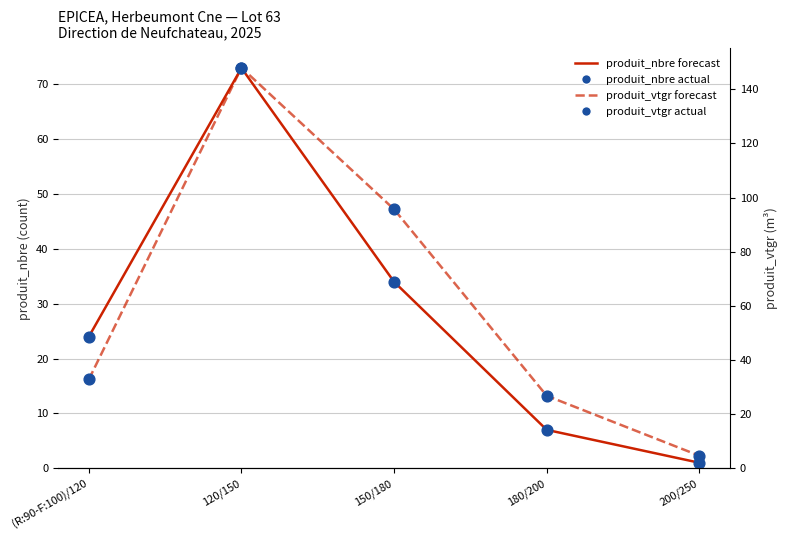

What is the total value across all series at 150/180?

259.3